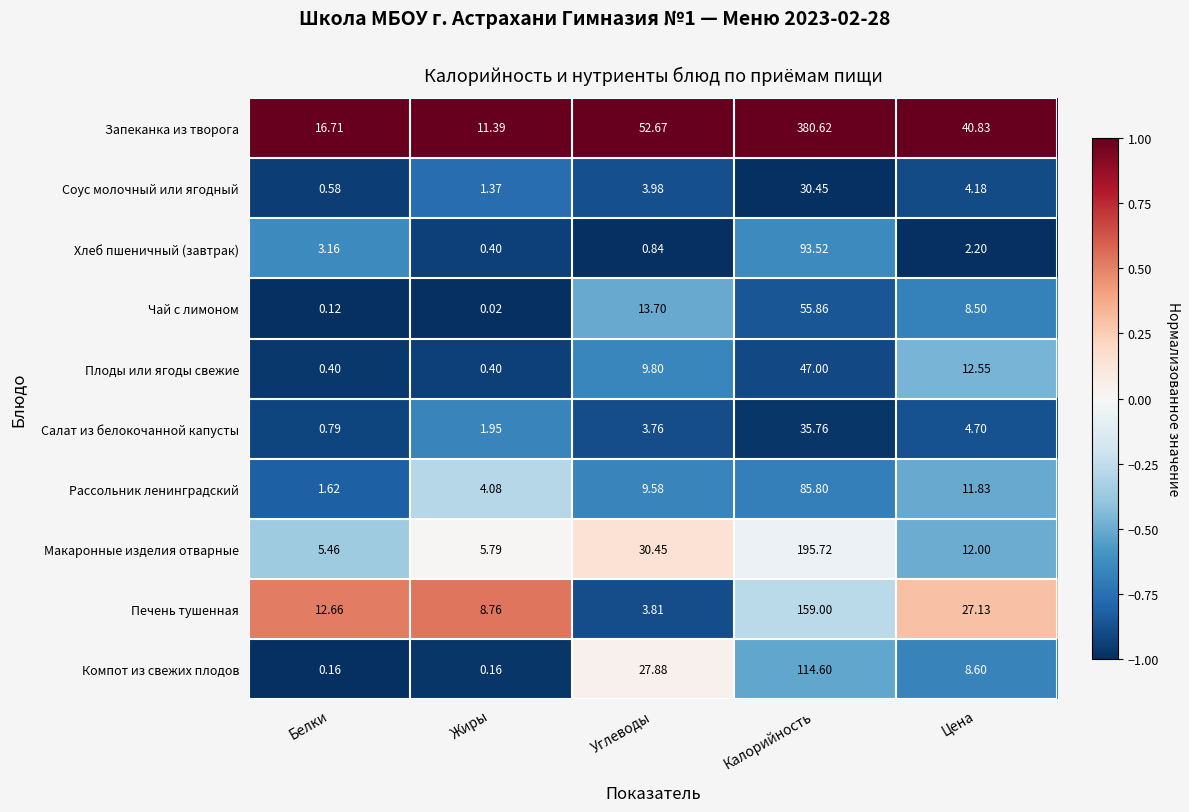

At which label does Запеканка из творога first exceed 40?

Углеводы